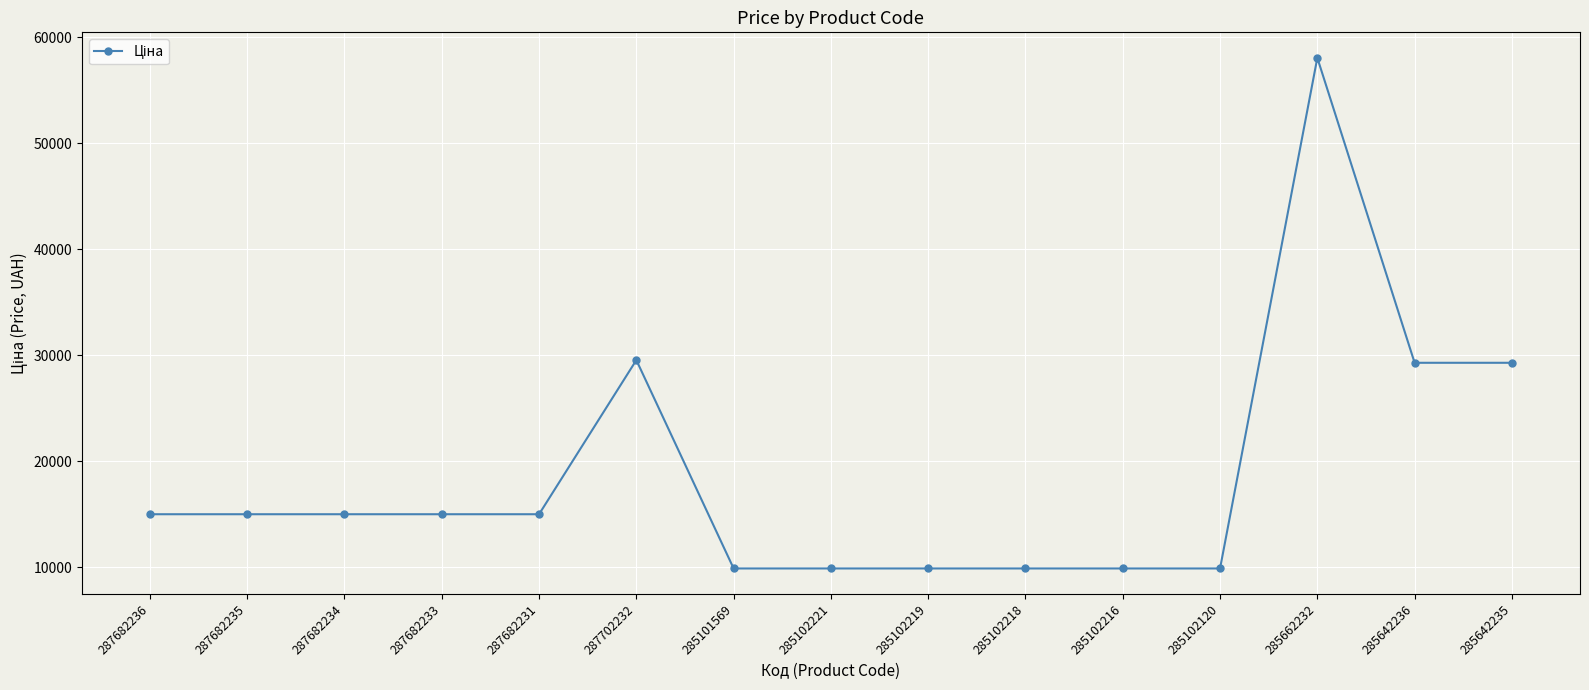

What is the average value?

18714.8